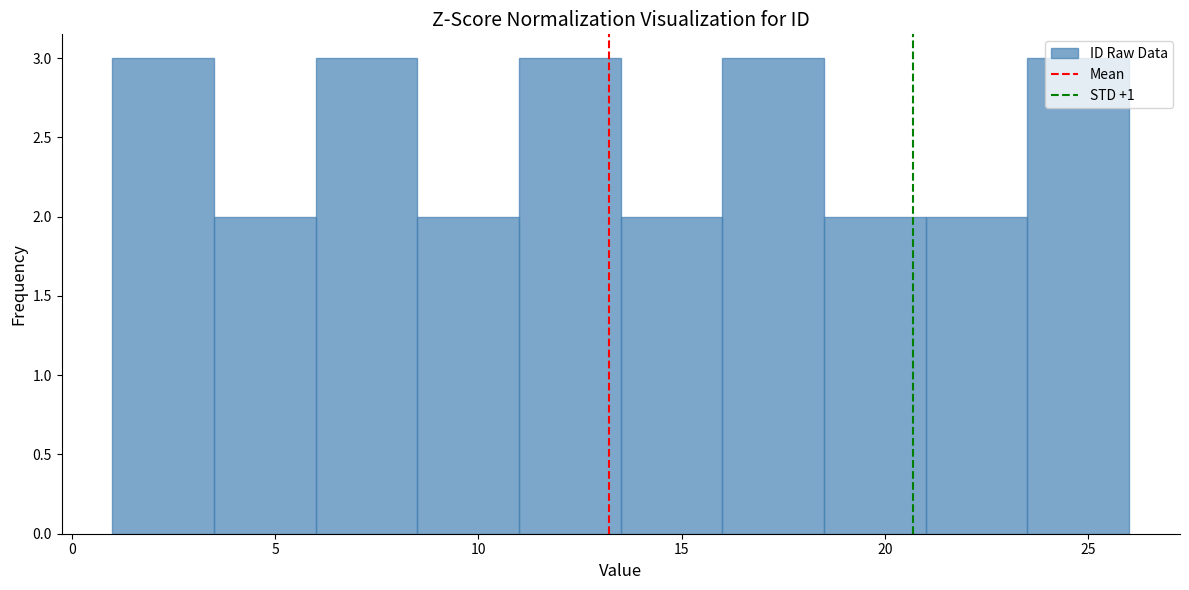

What is the height of the bar covering 18.5 to 21.0 on the x-axis? The values are not printed on the chart, so give them approximately, as read against the axis.

2